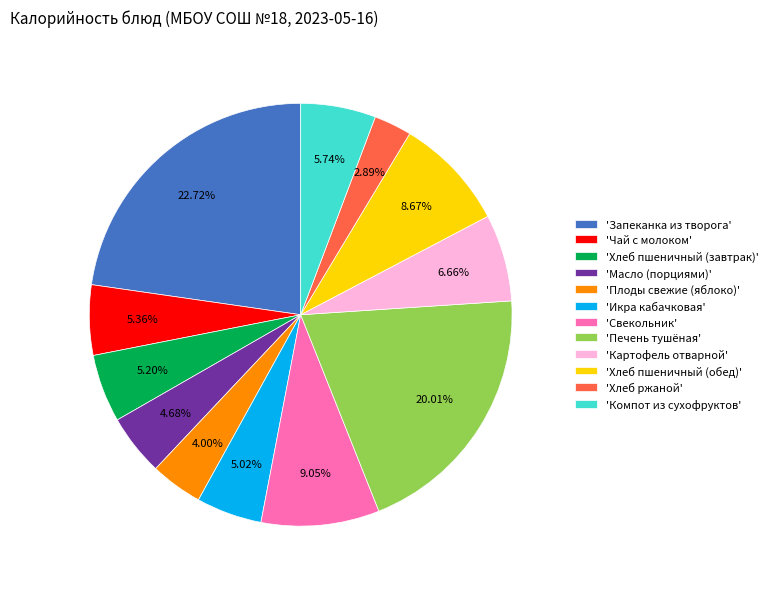

Does any single category account for the majority?

No